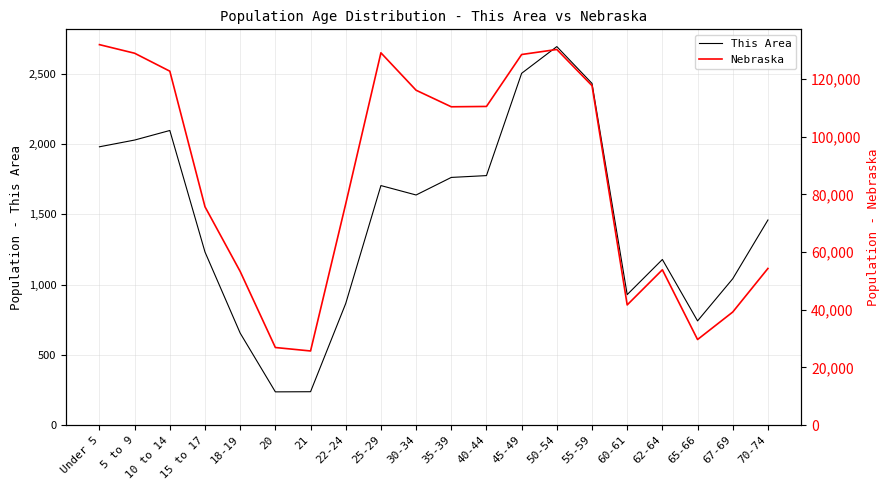

Which category has the highest value in the This Area series?

50-54